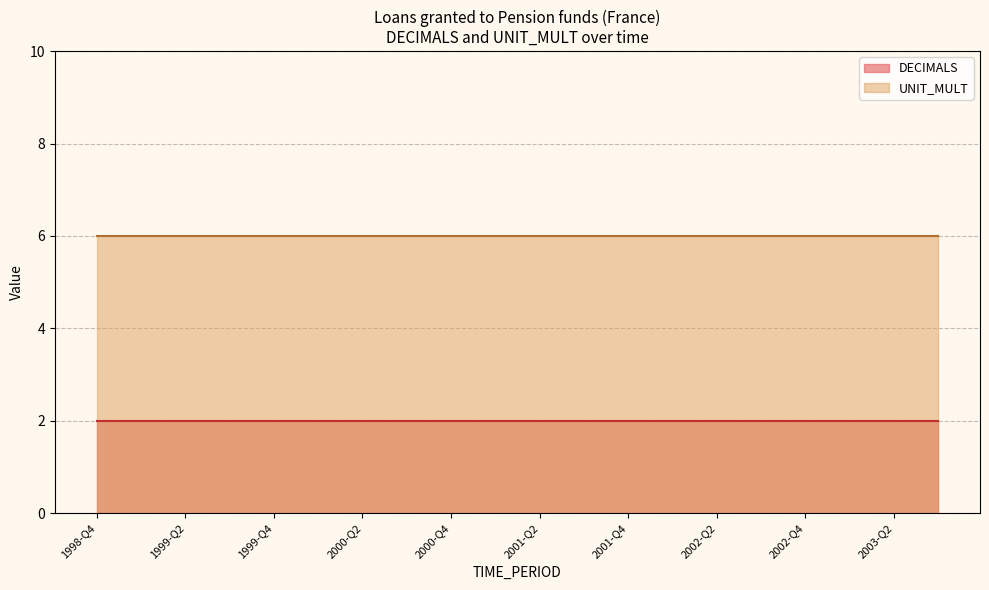

What is the sum of all DECIMALS values?

40